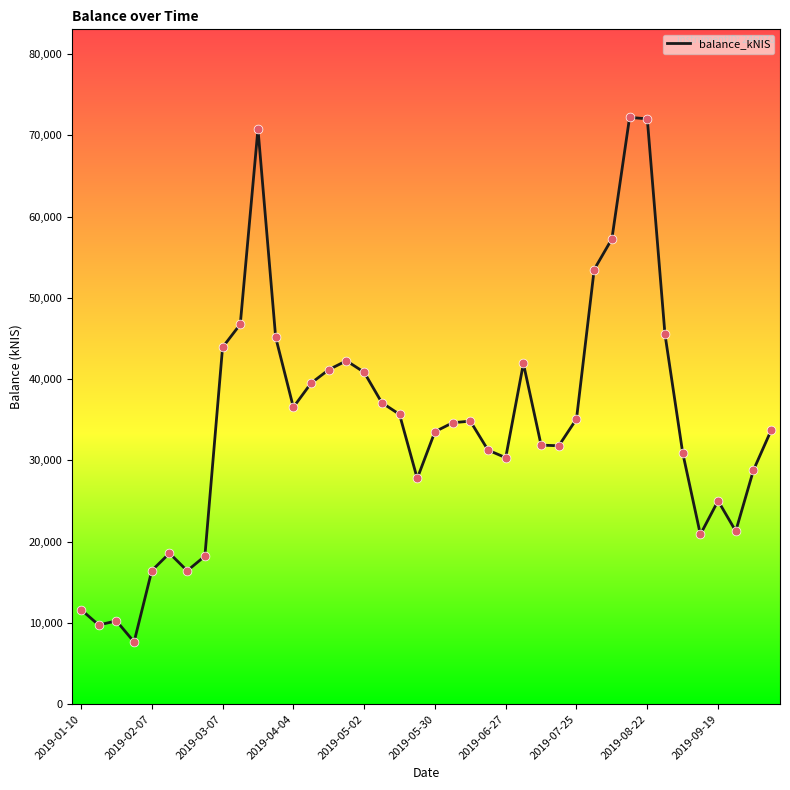

What is the smallest value displayed?

7656.5